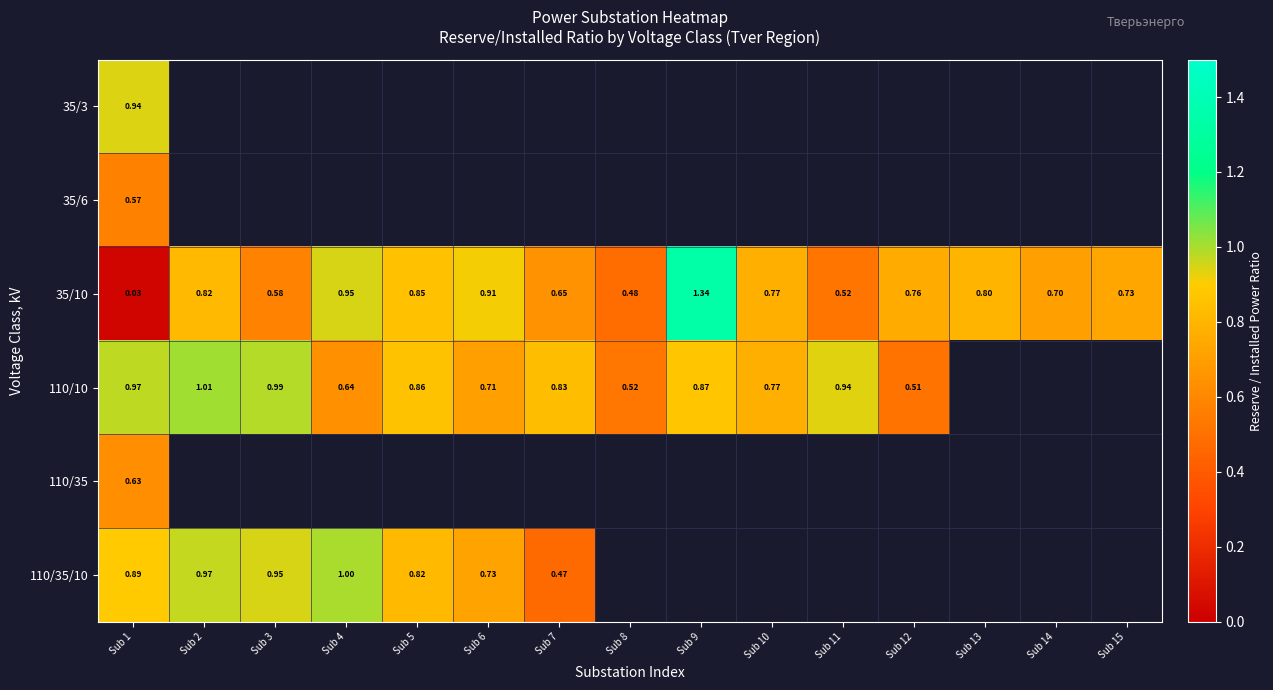

Which has a higher value, Sub 14 or Sub 12?

Sub 12